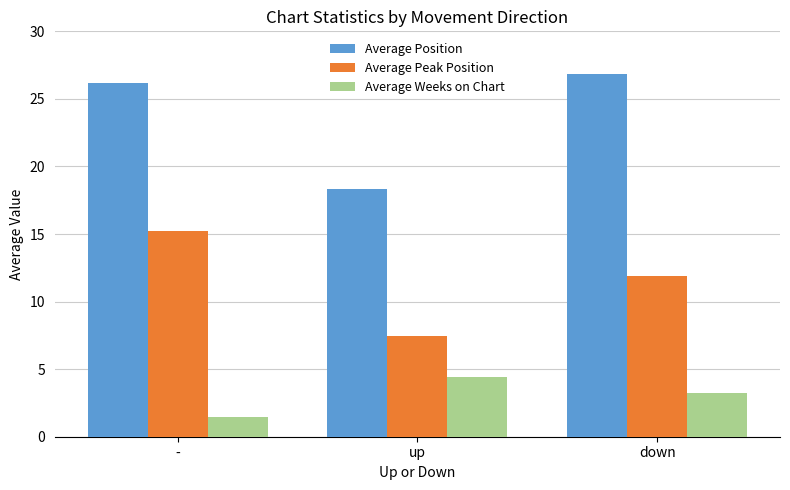

What is the spread (max minus min) of values at -?

24.7